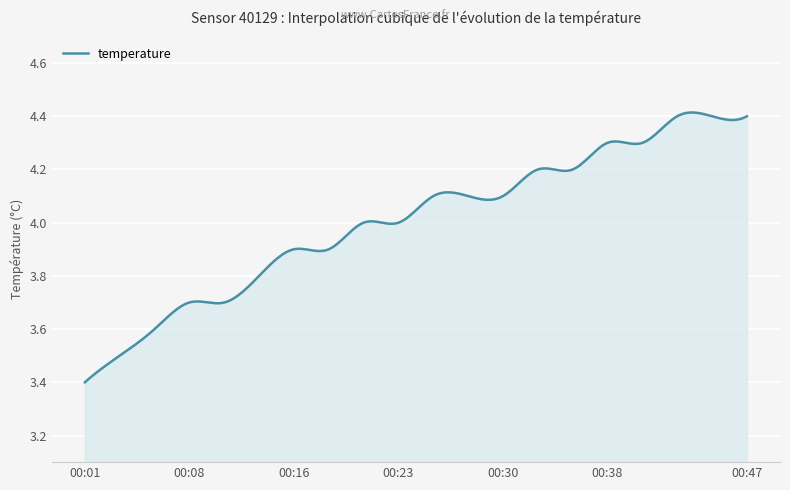

What is the difference between the maximum and minimum values?

1.0